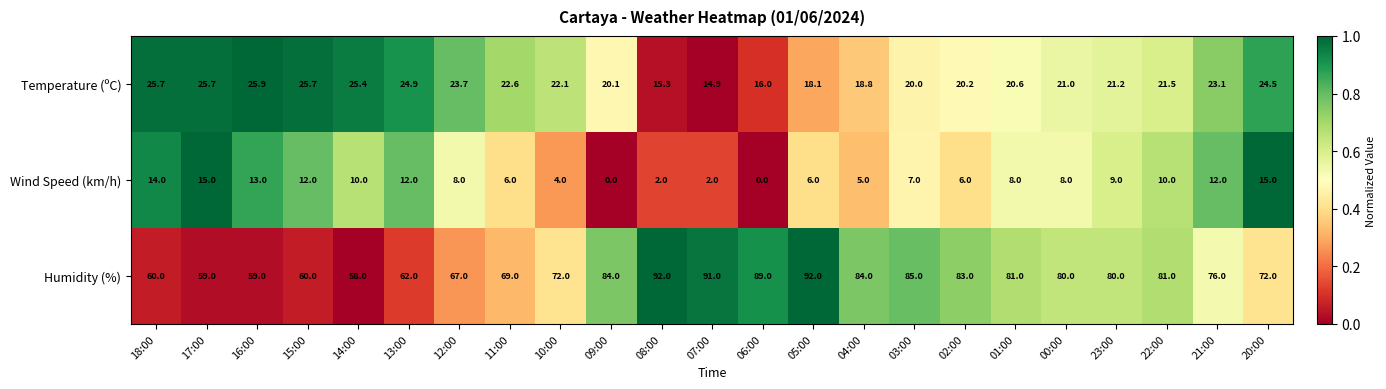

Which series changed the most between 10:00 and 09:00?

Humidity (%)